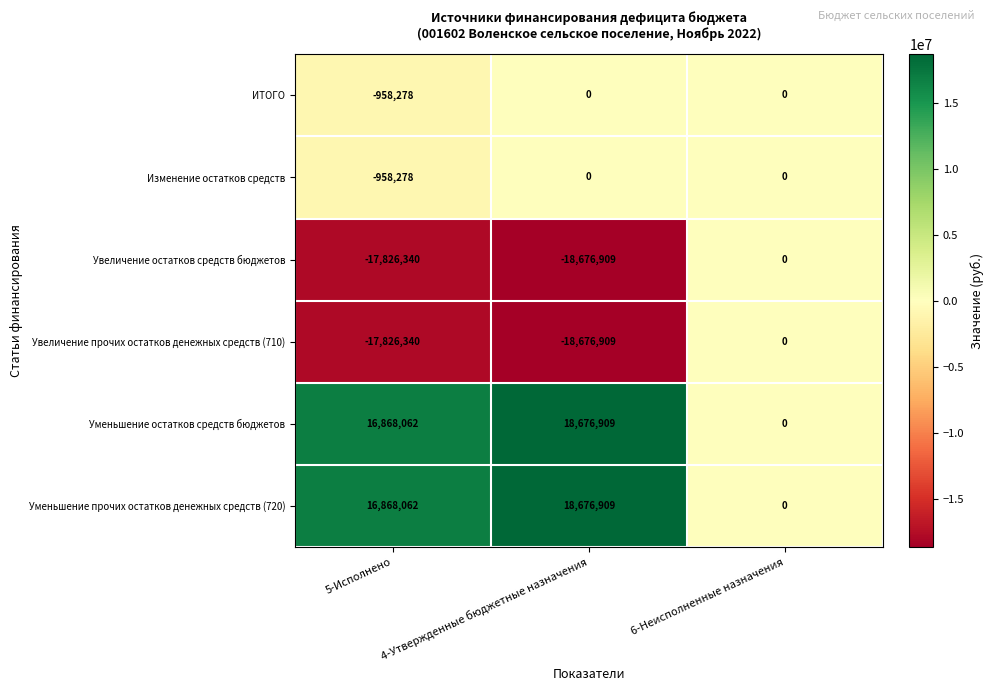

What is the difference between the Уменьшение прочих остатков денежных средств (720) values at 4-Утвержденные бюджетные назначения and 5-Исполнено?

1808847